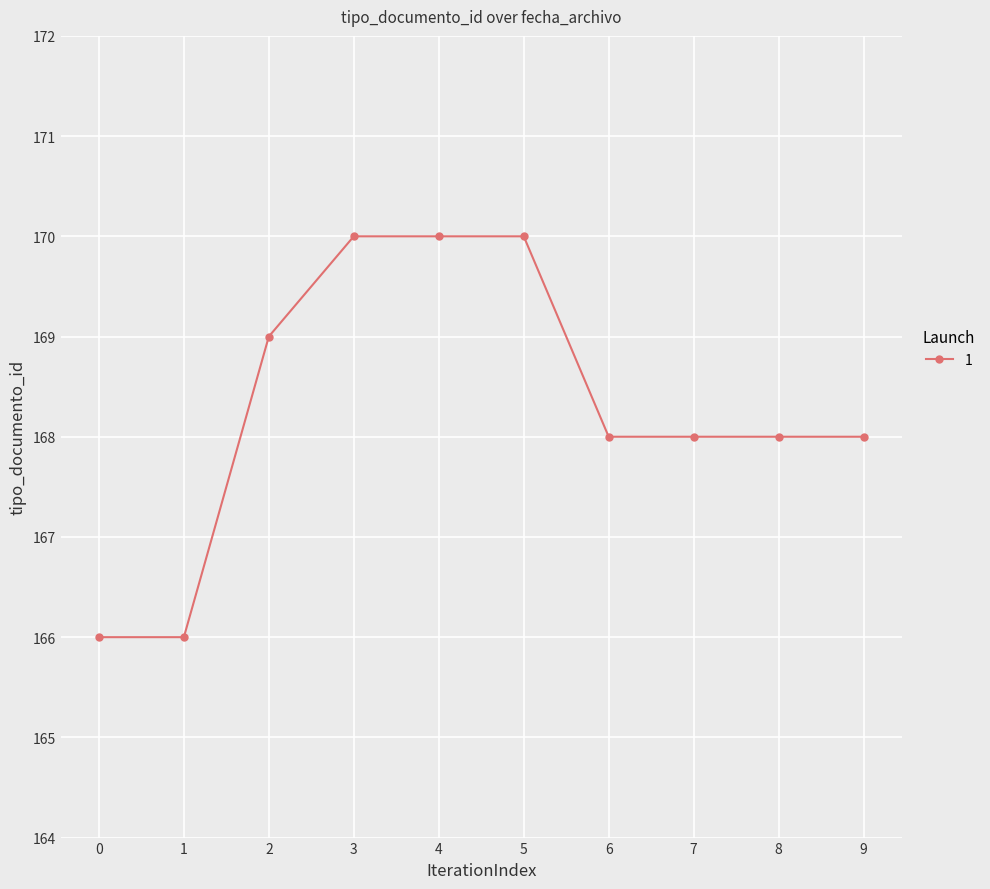

What is the maximum value shown in the chart?

170